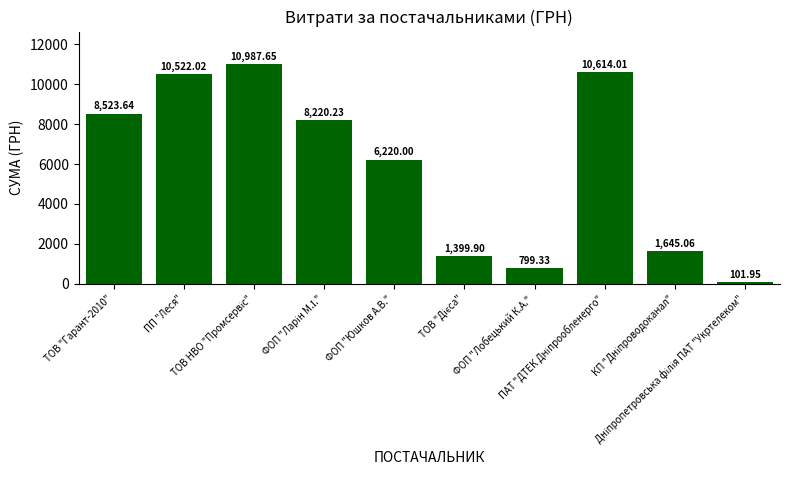

What is the sum of all values?

59033.8